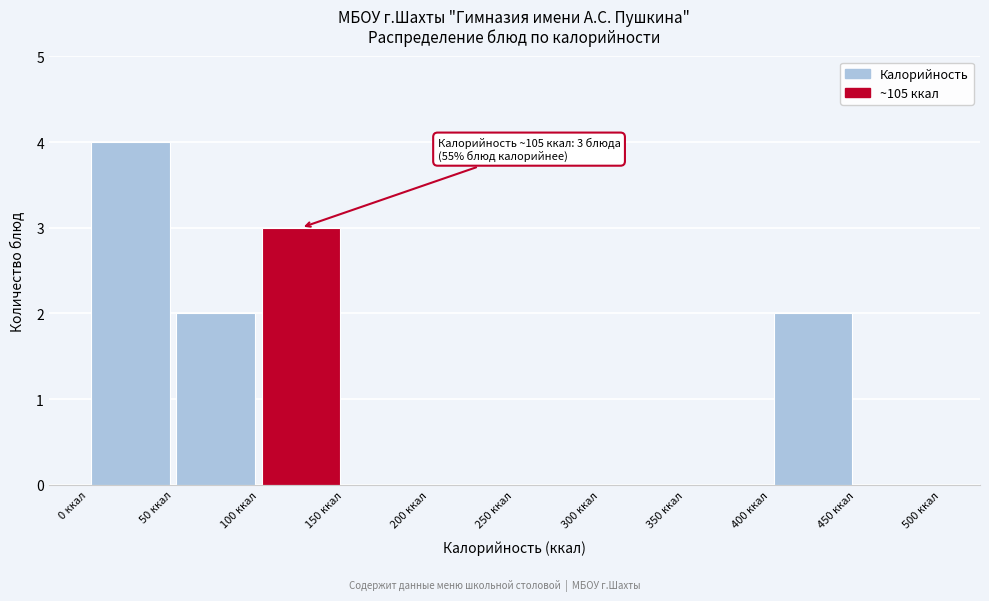

Which range on the x-axis has the tallest bar?

0 to 50